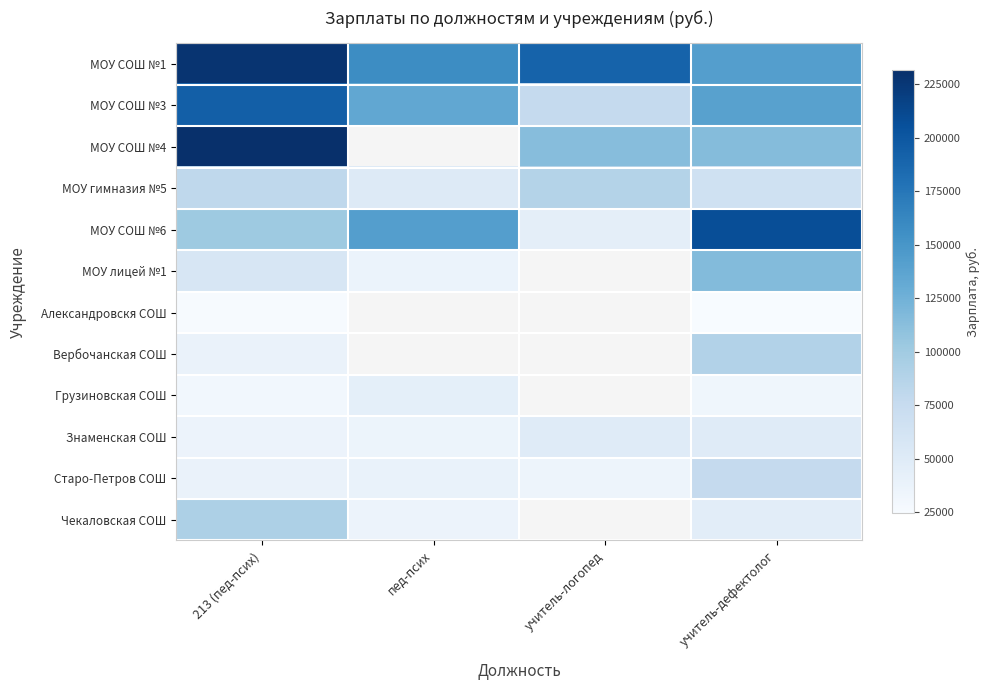

Where is Знаменская СОШ nearest to the value 42470?

213 (пед-псих)